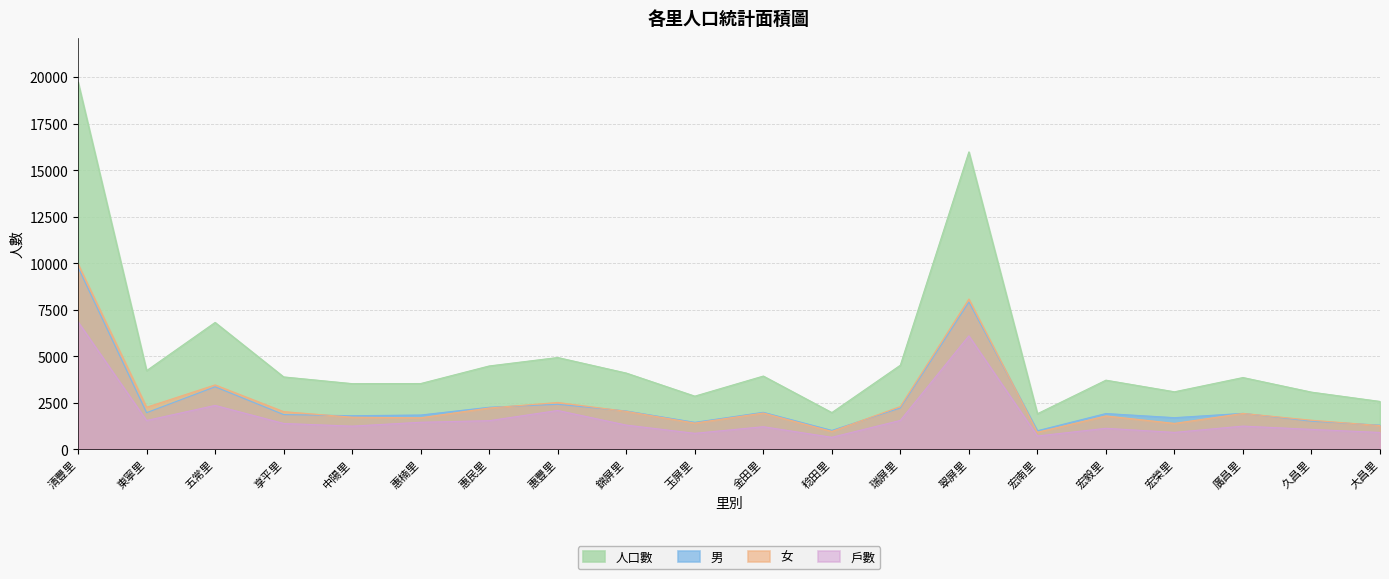

Reading right to left, list all the values displayed in this chart.

戶數: 904	1069	1246	908	1127	714	6096	1552	644	1213	858	1300	2085	1537	1452	1244	1388	2358	1547	6848
男: 1296	1511	1929	1699	1921	996	7909	2220	1013	1986	1447	2057	2417	2258	1840	1804	1866	3358	1967	9774
女: 1275	1560	1927	1391	1793	914	8073	2299	959	1949	1408	2039	2515	2220	1693	1724	2023	3459	2259	9960
人口數: 2571	3071	3856	3090	3714	1910	15982	4519	1972	3935	2855	4096	4932	4478	3533	3528	3889	6817	4226	19734